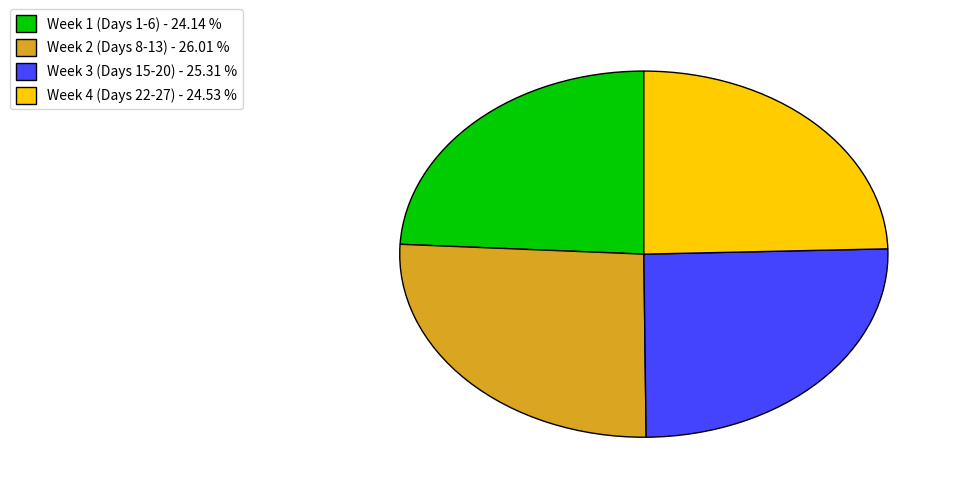

What is the largest slice in the pie chart?

Week 2 (Days 8-13) - 26.01 %